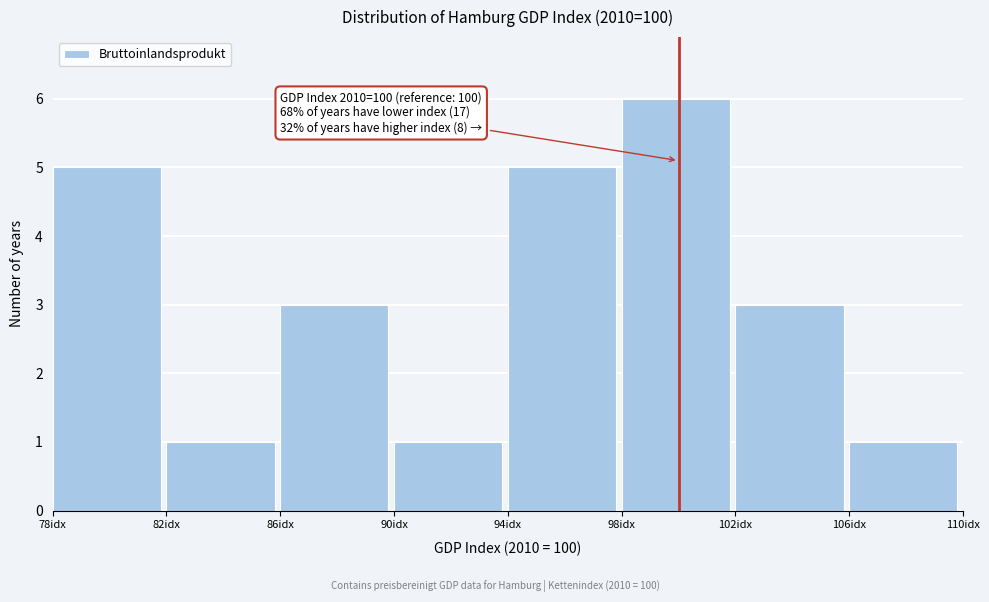

Which range on the x-axis has the tallest bar?

98 to 102